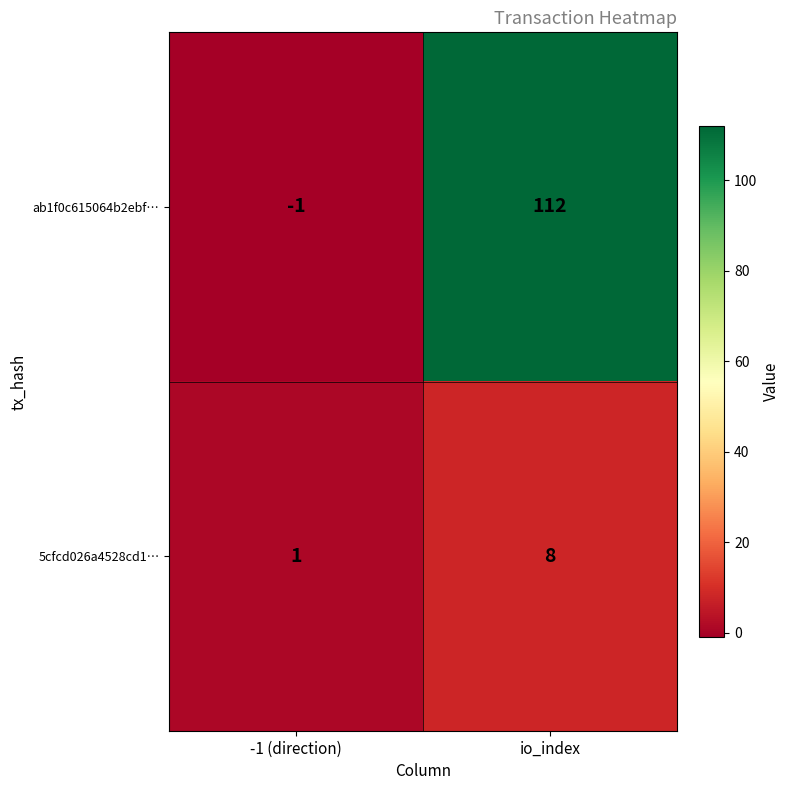

What is the sum of all 5cfcd026a4528cd1… values?

9